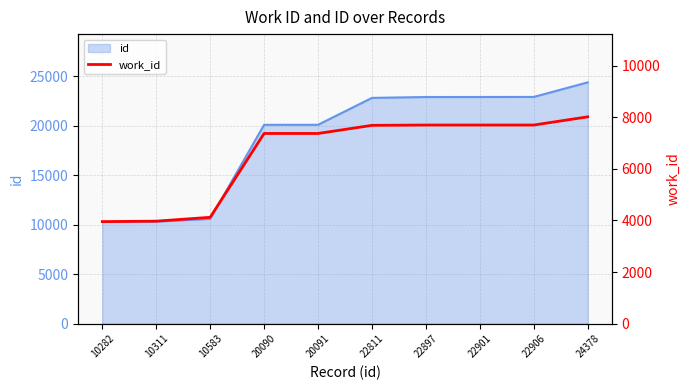

How many categories are shown in the chart?

10